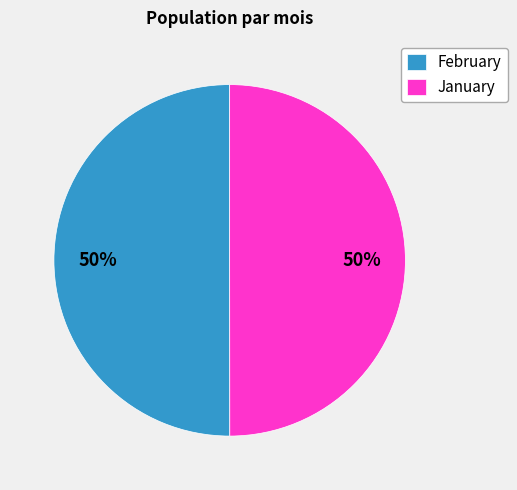

Is it true that January is 37% of the pie?

False